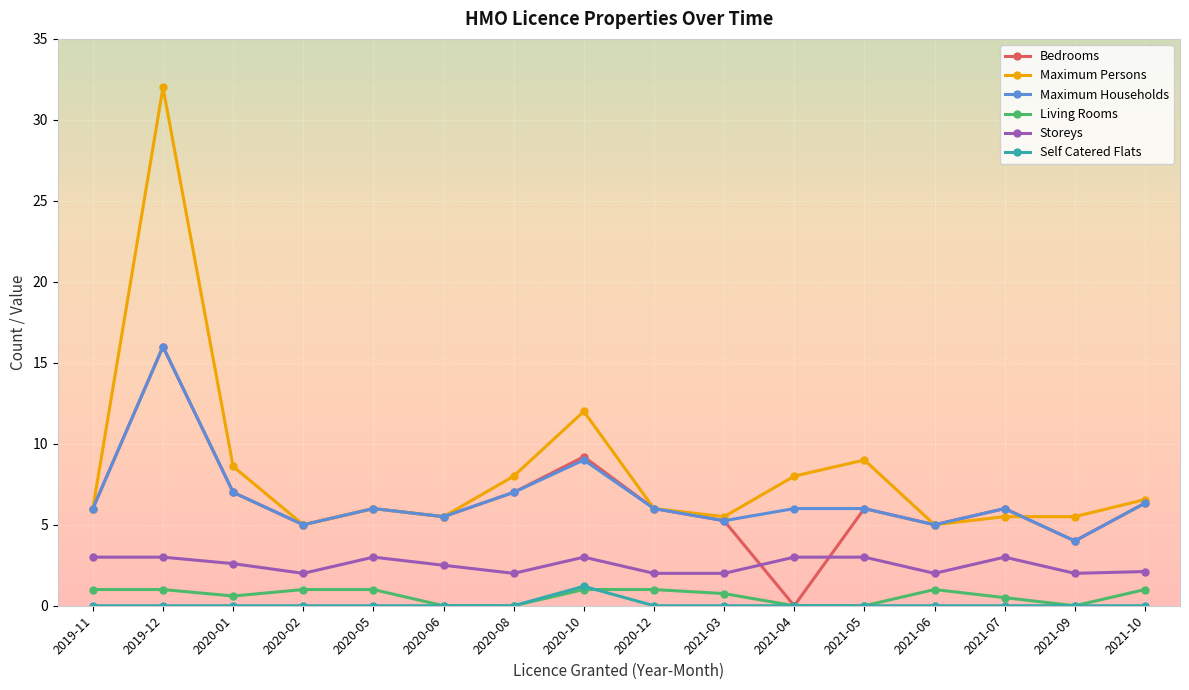

True or false: Self Catered Flats and Maximum Persons cross at least once.

False